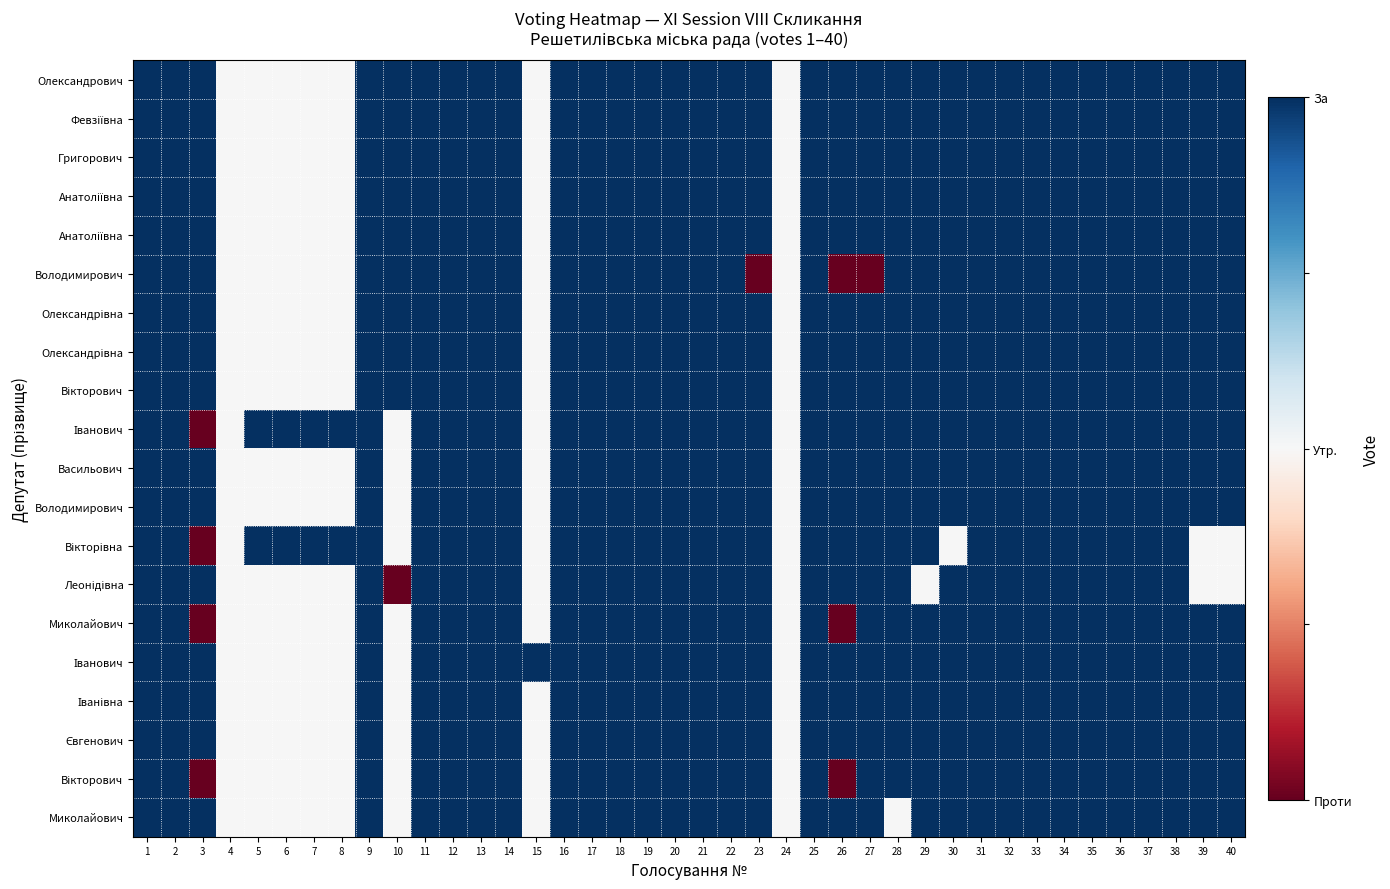

Which category has the lowest value across all series?

23